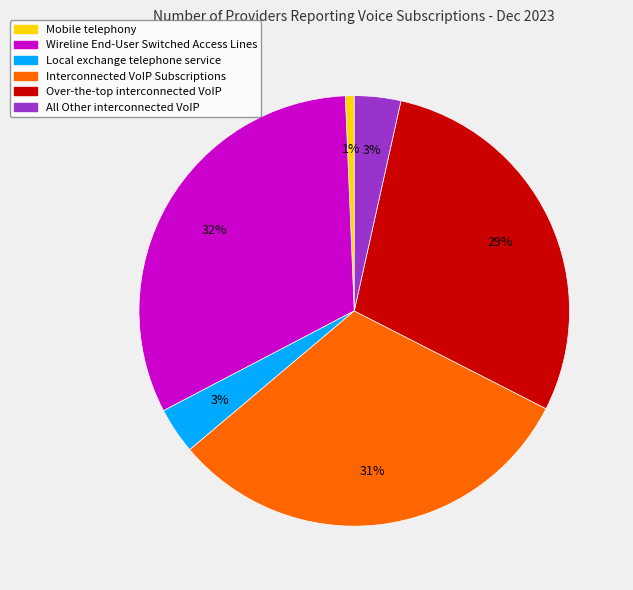

Which has a higher value, All Other interconnected VoIP or Wireline End-User Switched Access Lines?

Wireline End-User Switched Access Lines